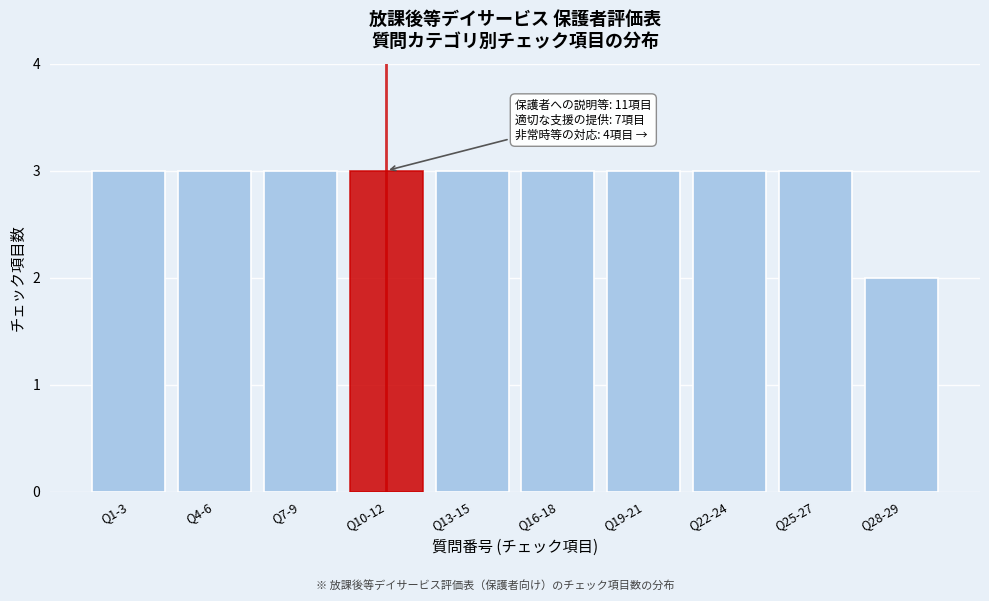

Reading left to right, what are all the values shown in this chart?

3	3	3	3	3	3	3	3	3	2